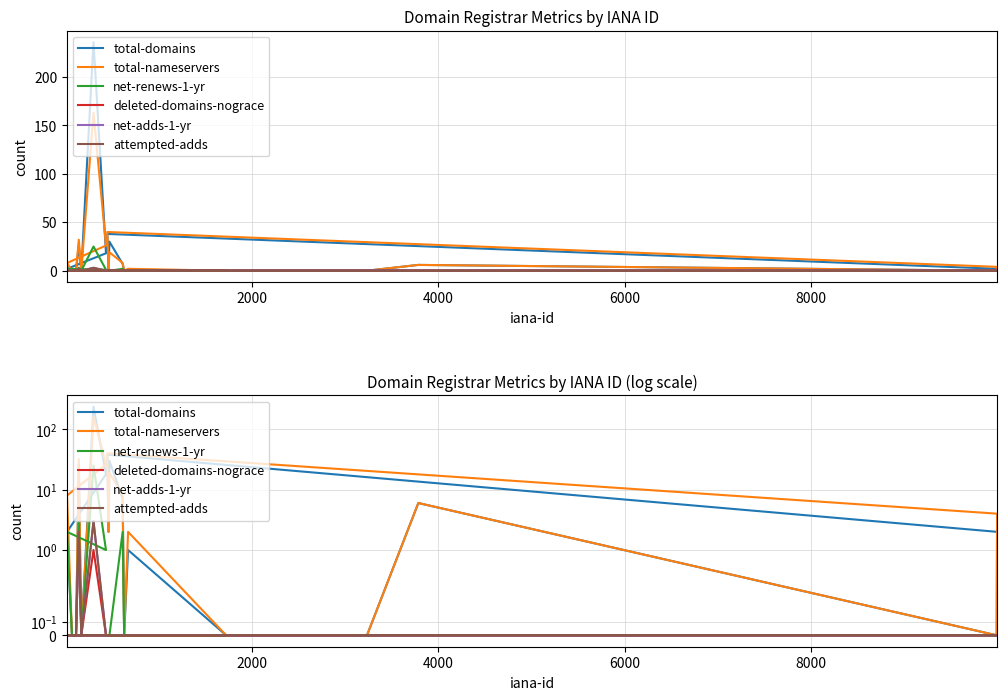

The net-adds-1-yr series shows 1 at 14. True or false?

False